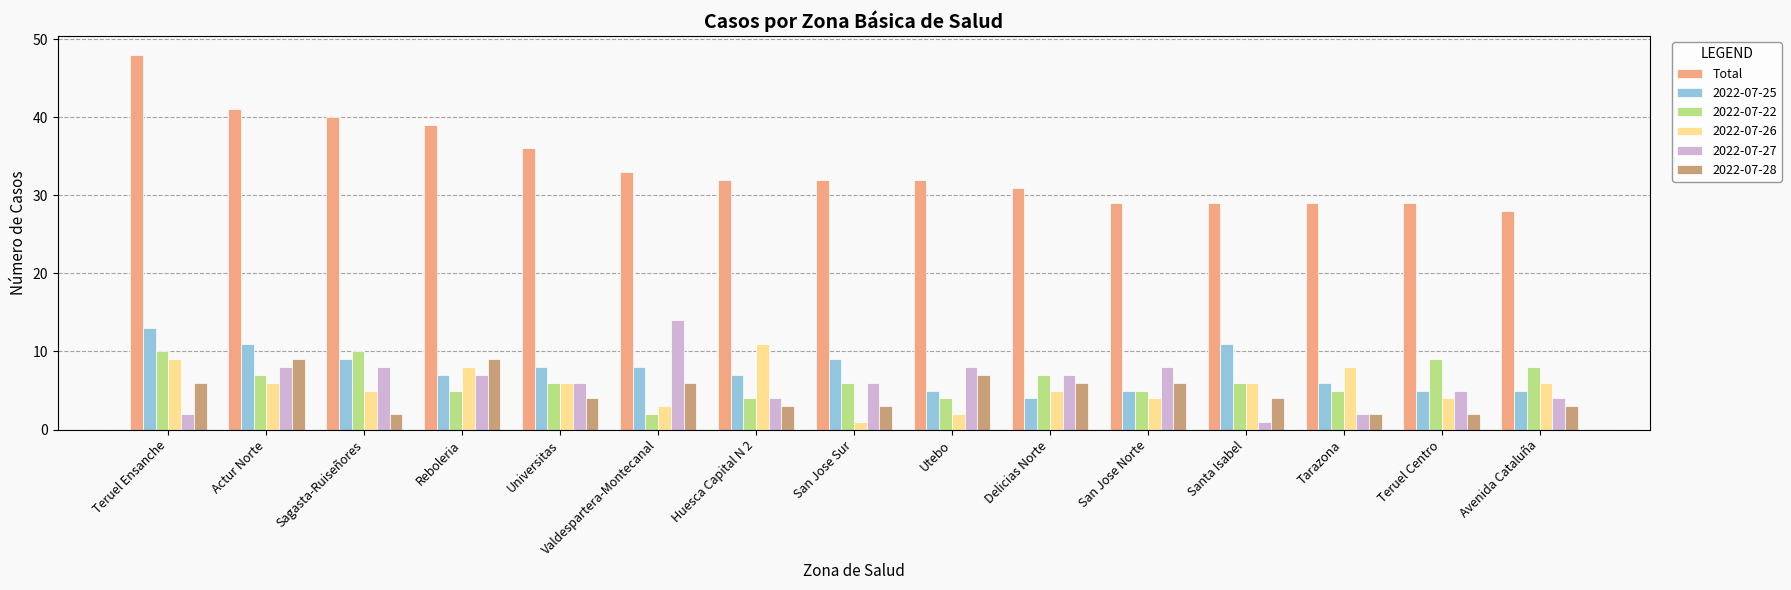

How many series are shown in this chart?

6